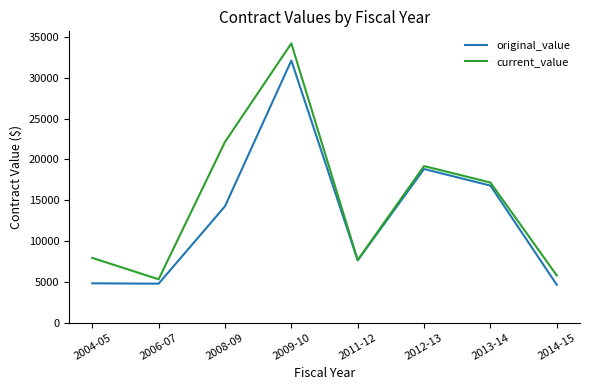

Which series has the largest range (max minus min)?

current_value